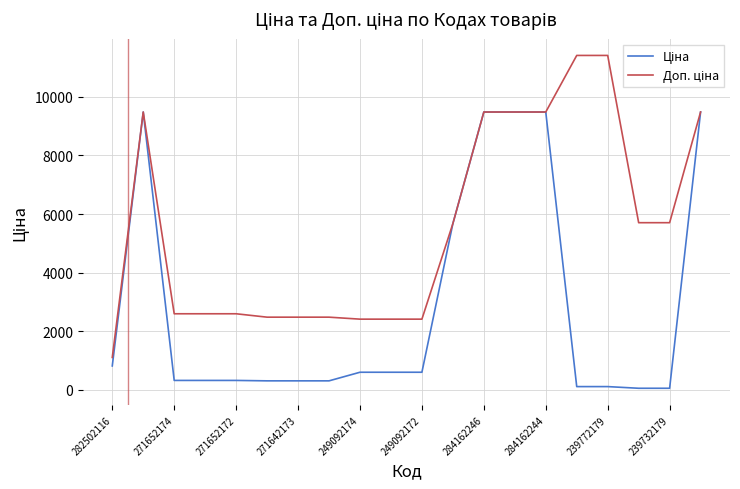

What is the greatest value displayed?

11410.0